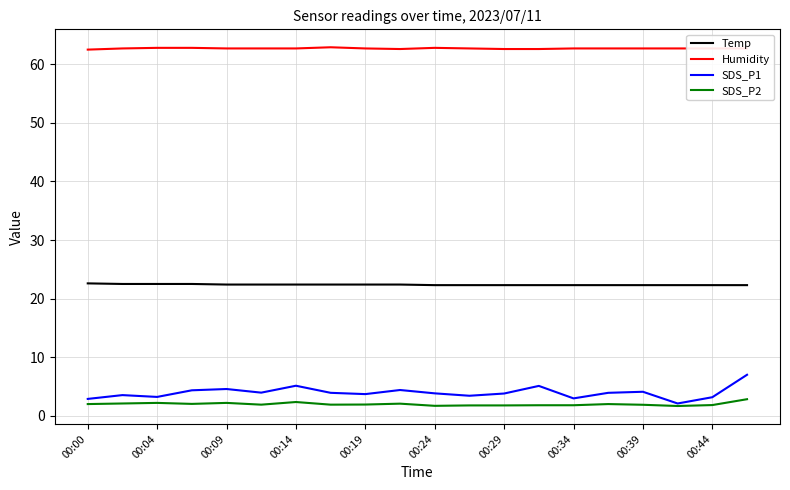

True or false: Humidity and SDS_P2 intersect in this chart.

False